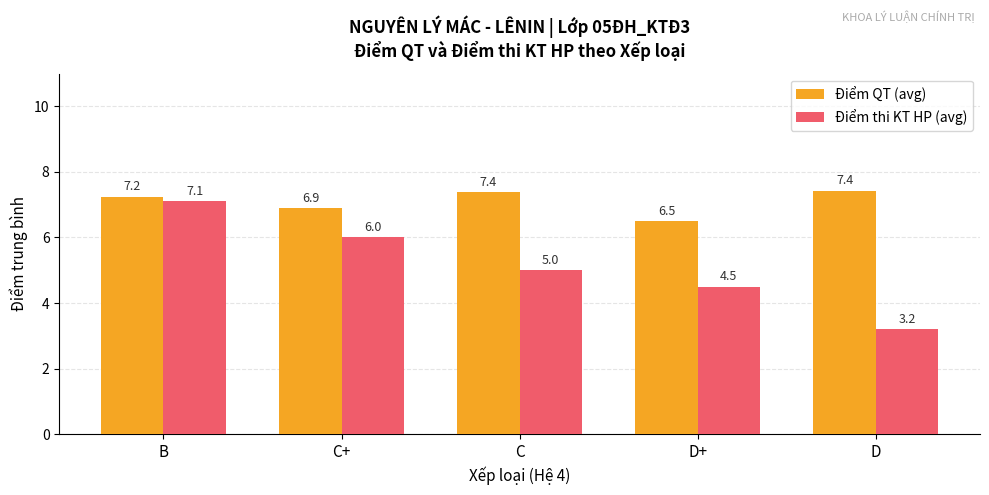

What is the difference between the second highest and second lowest values in the Điểm thi KT HP (avg) series?

1.5